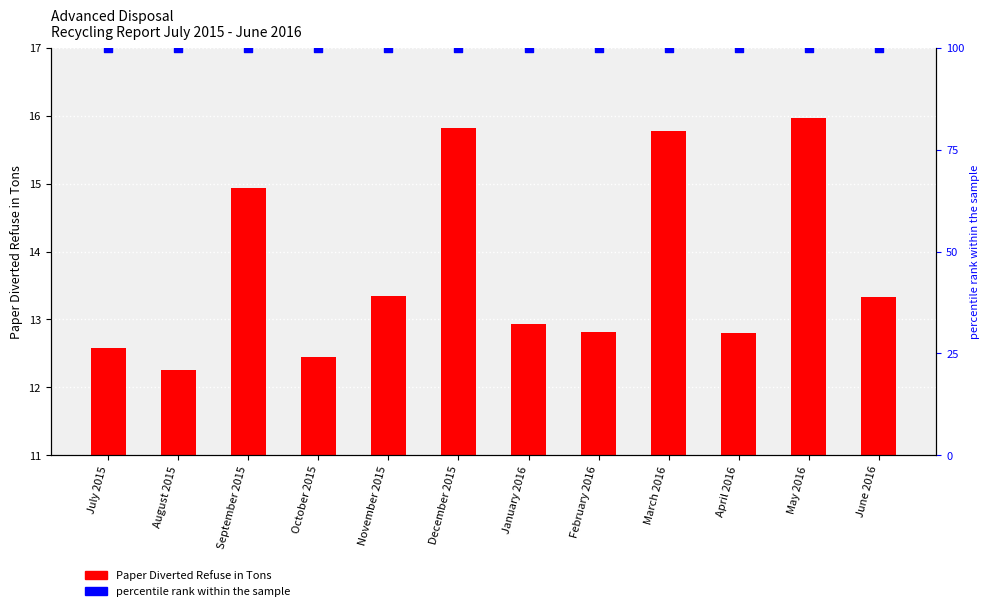

At how many categories does at least one series exceed 90?

12